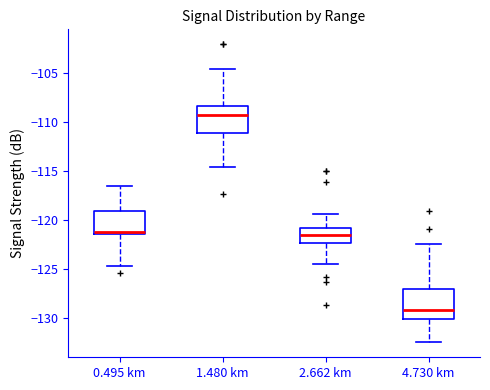

Where is the upper edge of the box for 0.495 km on the y-axis? The values are not printed on the chart, so give them approximately, as read against the axis.

-119.0